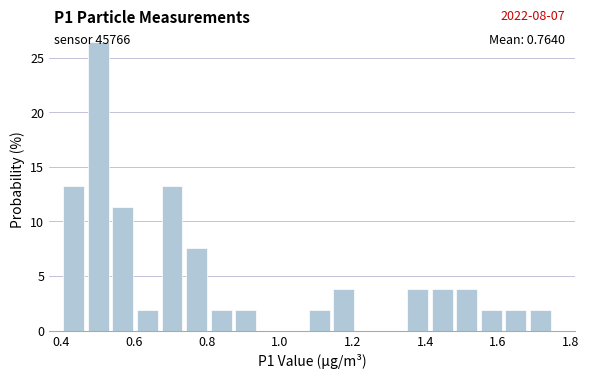

Read against the x-axis, roughly where is the centre of the tallest bar?

0.50